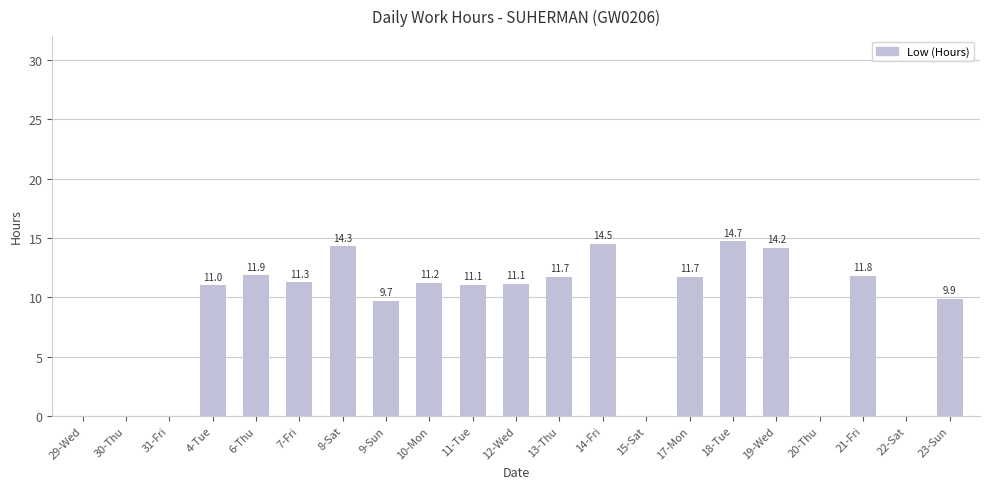

Between 18-Tue and 19-Wed, which is larger?

18-Tue